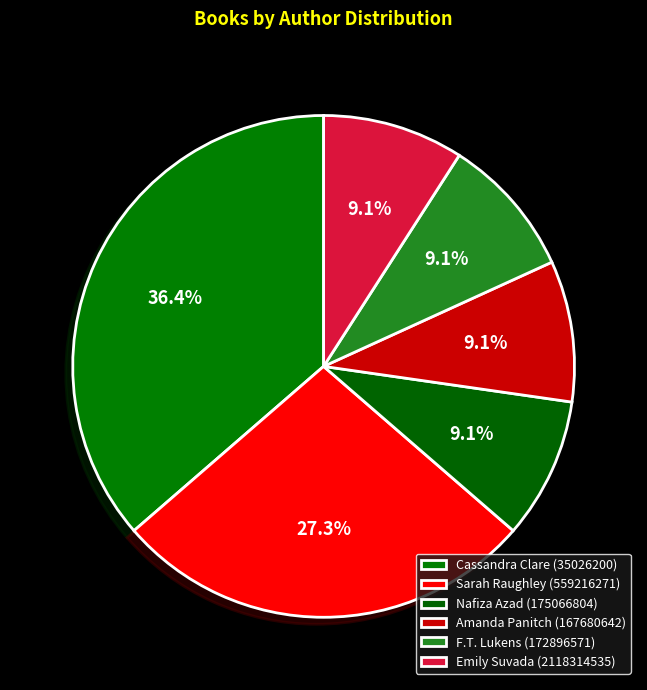

How many slices are in this pie chart?

6